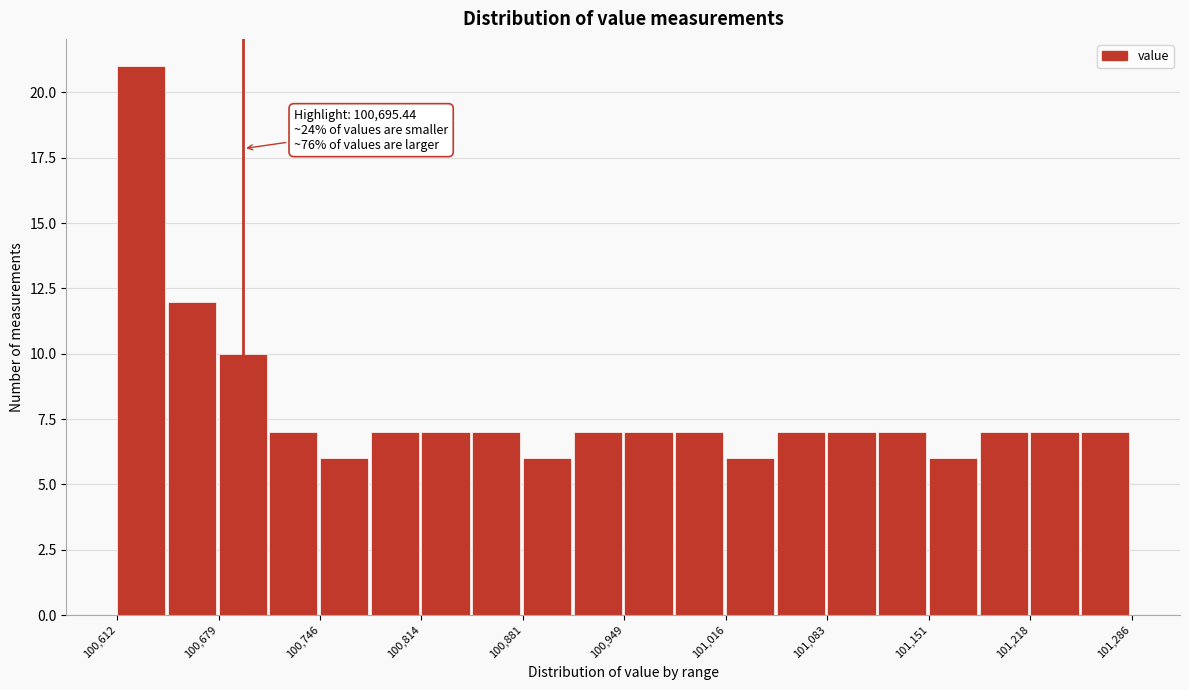

Read against the x-axis, roughly where is the centre of the tallest bar?

100630